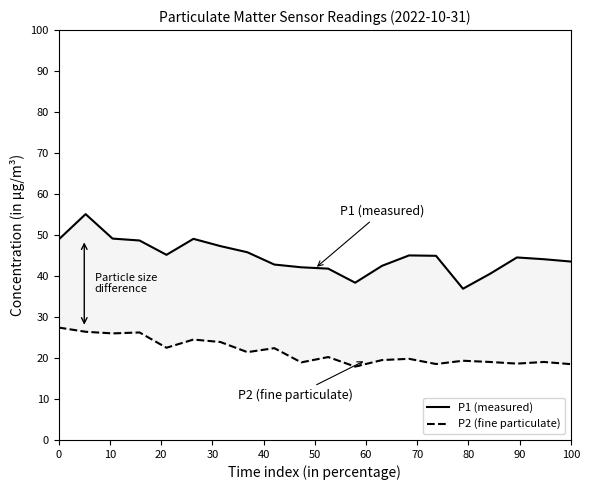

The P2 (fine particulate) series shows 10.4 at 14. True or false?

False